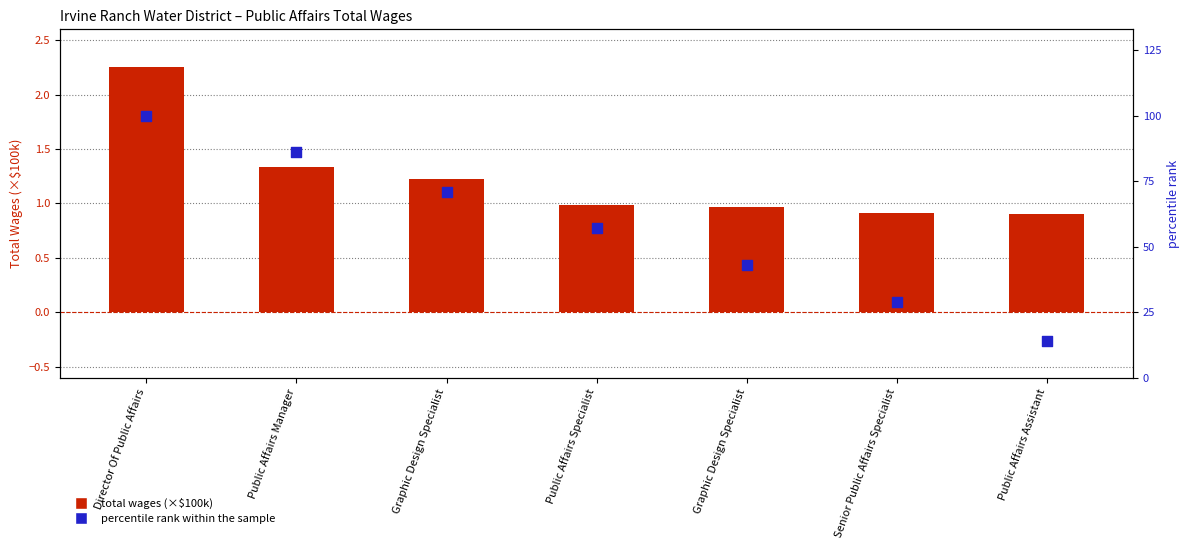

At which category is the sum across all series the highest?

Director Of Public Affairs